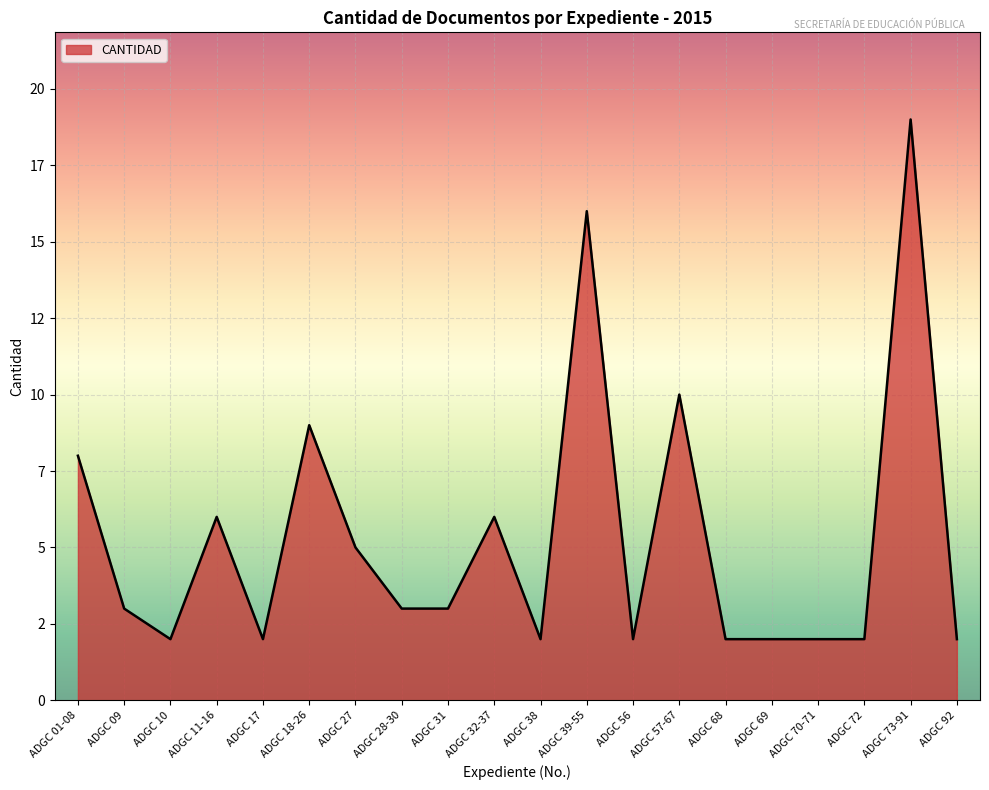

Does the chart display data point markers on the line(s)?

No